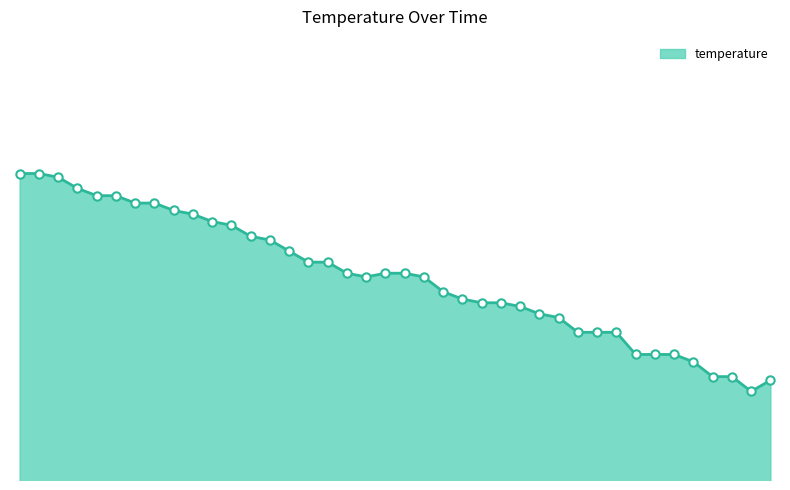

Reading left to right, transcribe all the data shown in this chart.

7.8	7.8	7.8	7.8	7.8	7.8	7.8	7.8	7.7	7.7	7.7	7.7	7.7	7.7	7.6	7.6	7.6	7.6	7.5	7.6	7.6	7.5	7.5	7.5	7.5	7.5	7.5	7.5	7.4	7.4	7.4	7.4	7.3	7.3	7.3	7.3	7.3	7.3	7.2	7.3